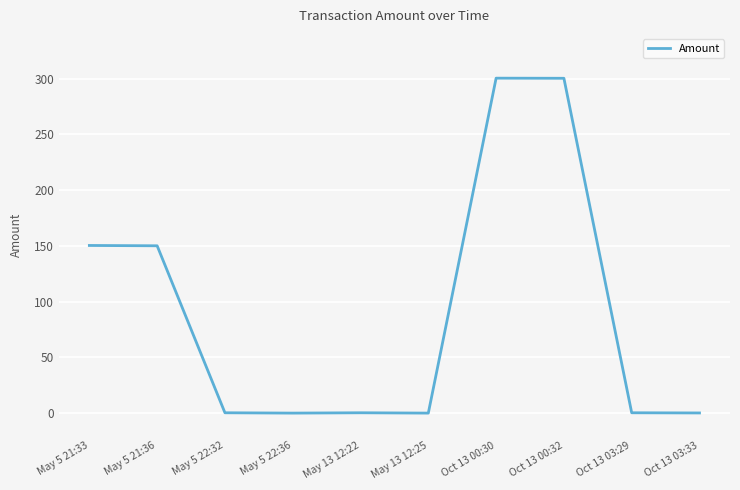

The value at May 5 21:33 is 150.3. True or false?

True